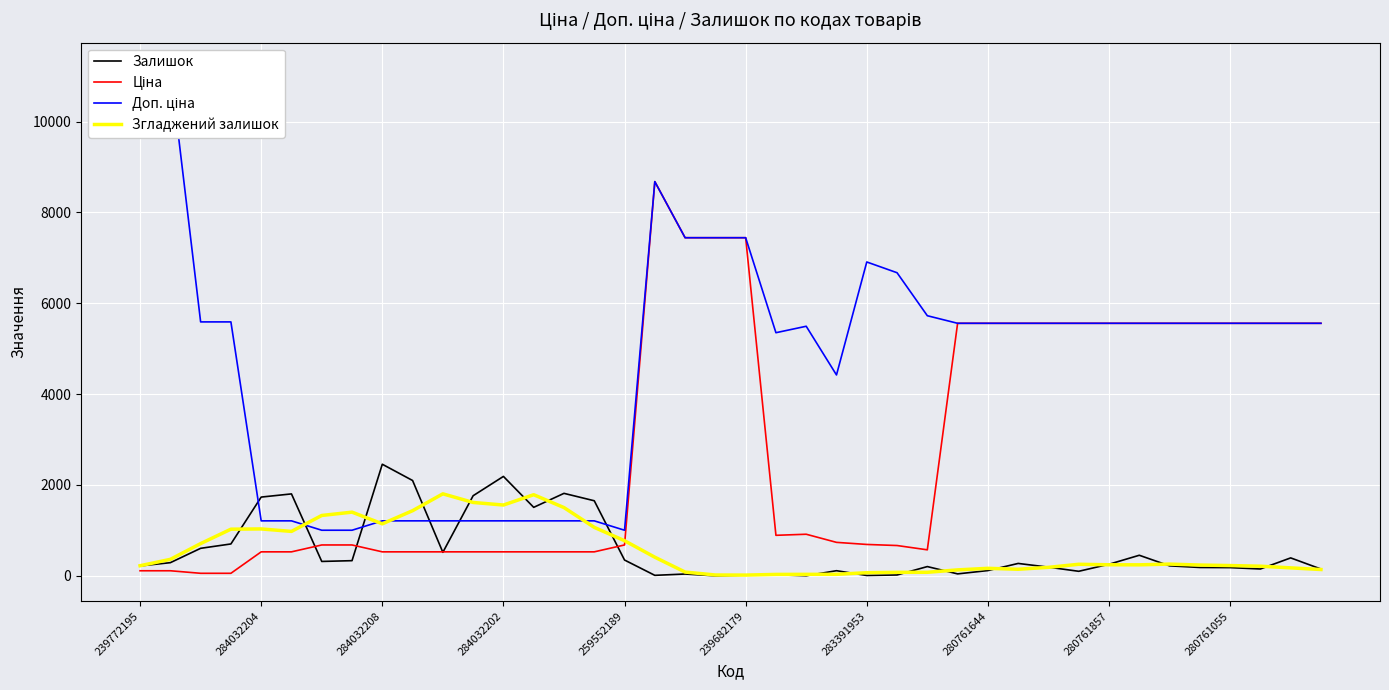

Which series has the largest total across all categories?

Доп. ціна